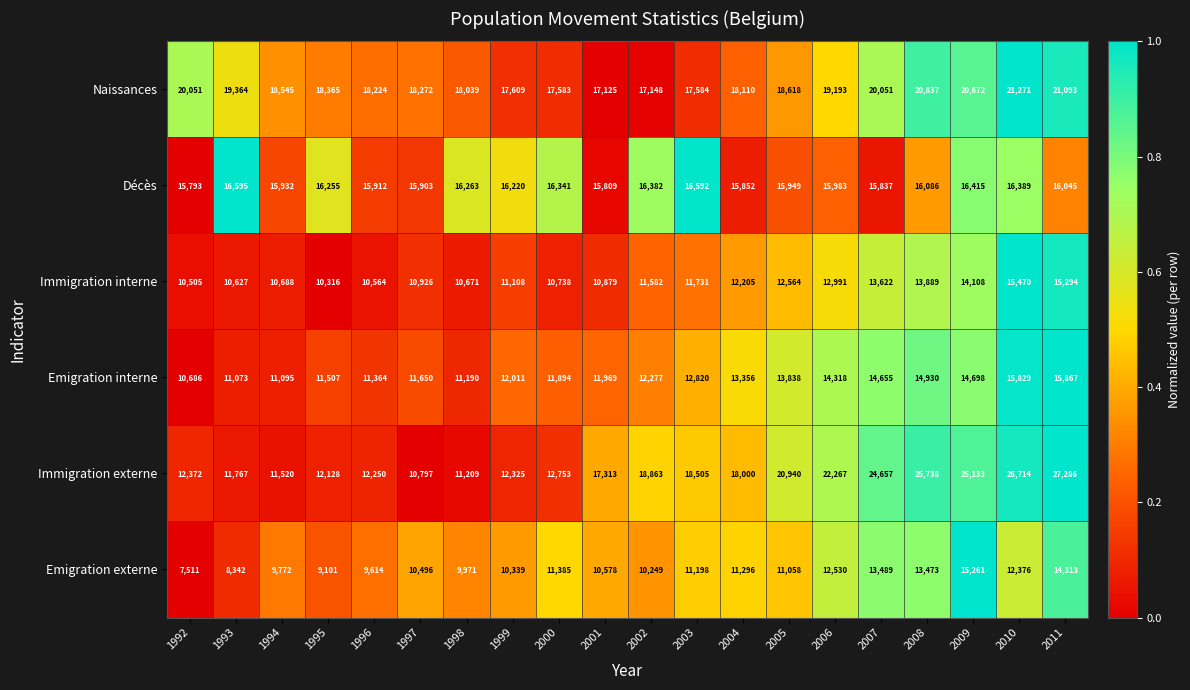

Which series has the widest spread of values?

Immigration externe